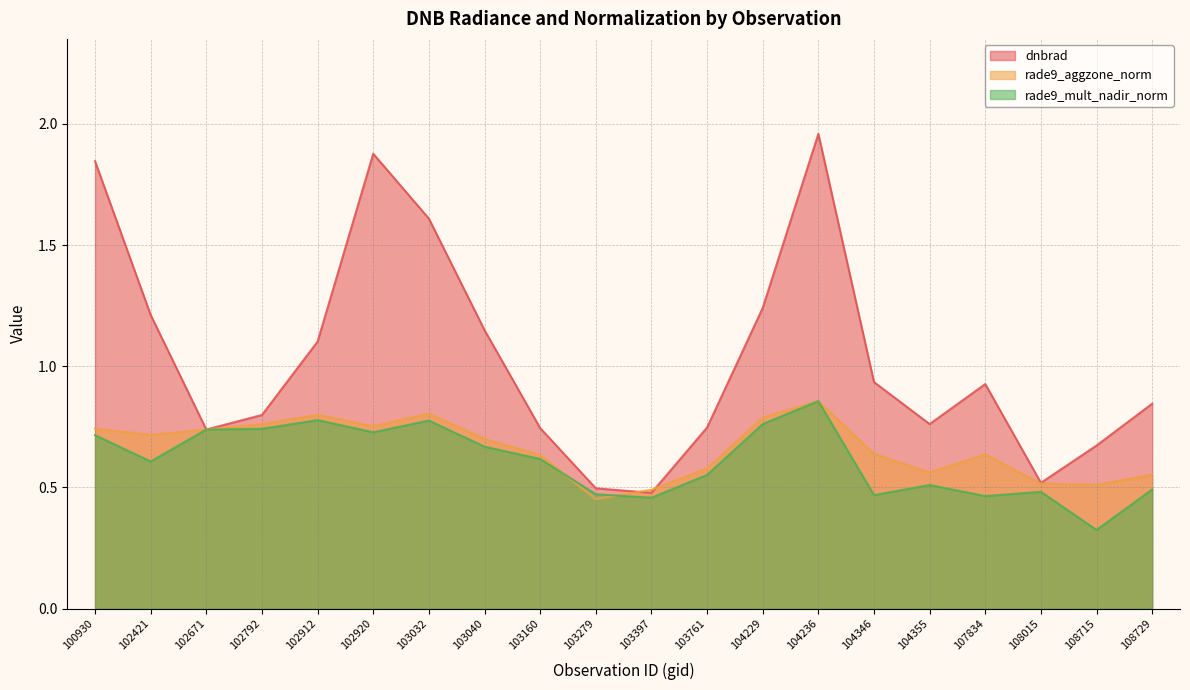

What is the value of the dnbrad point at the 14th from the left?

2.0